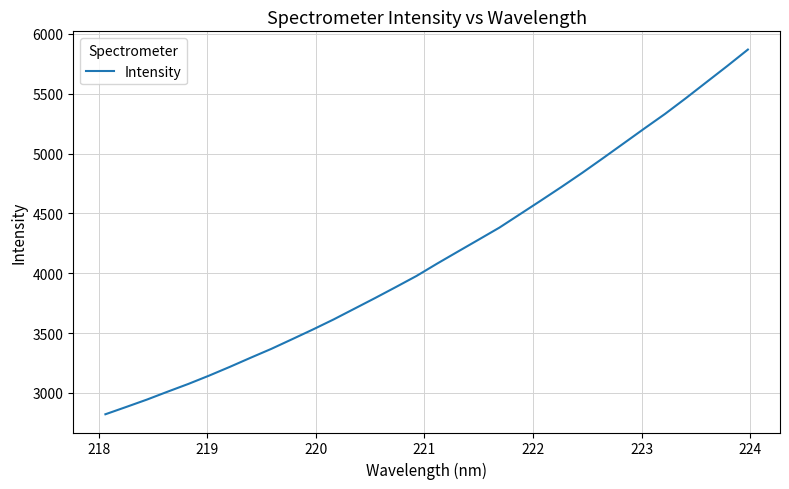

True or false: there are more than 1 points higher than both neighbors.

False